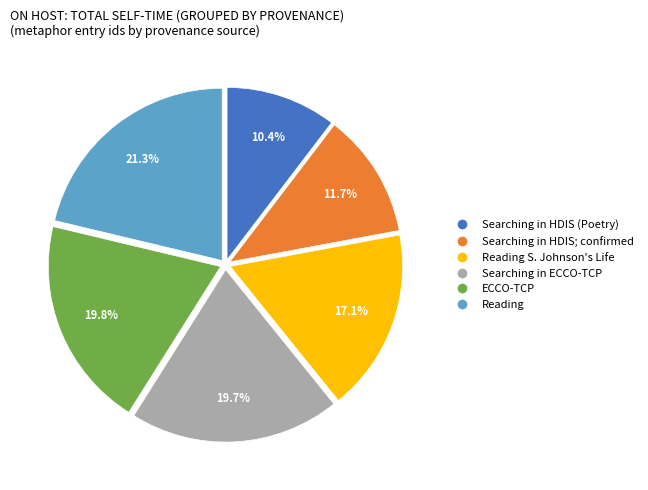

Is there any slice that represents more than half of the pie?

No